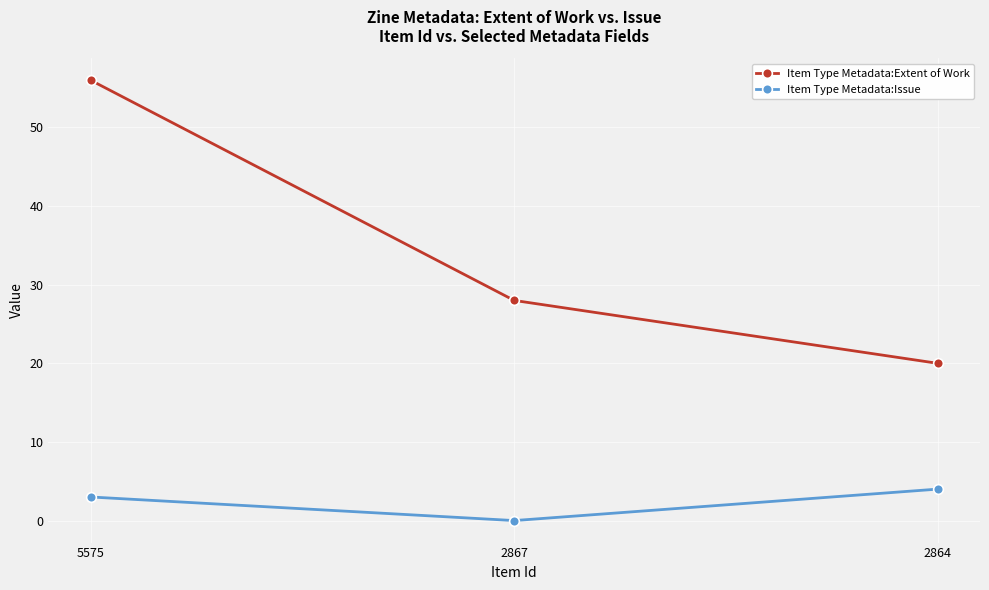

What are all the series names shown in the legend?

Item Type Metadata:Extent of Work, Item Type Metadata:Issue